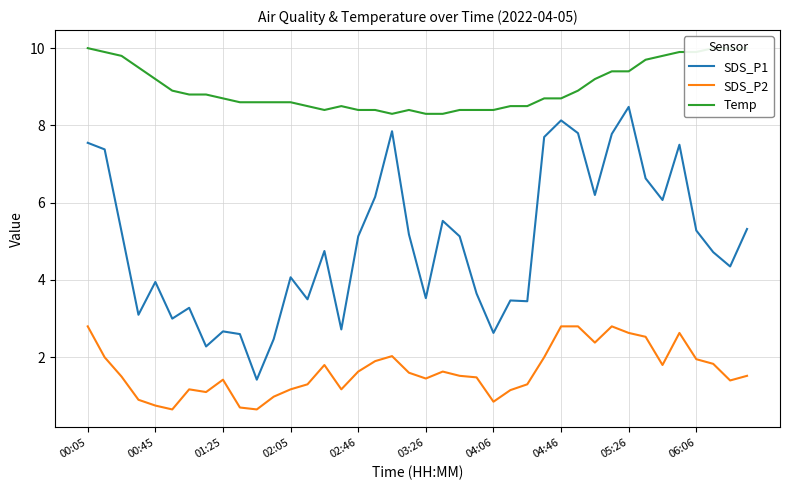

At which label does SDS_P1 reach its peak?

05:26